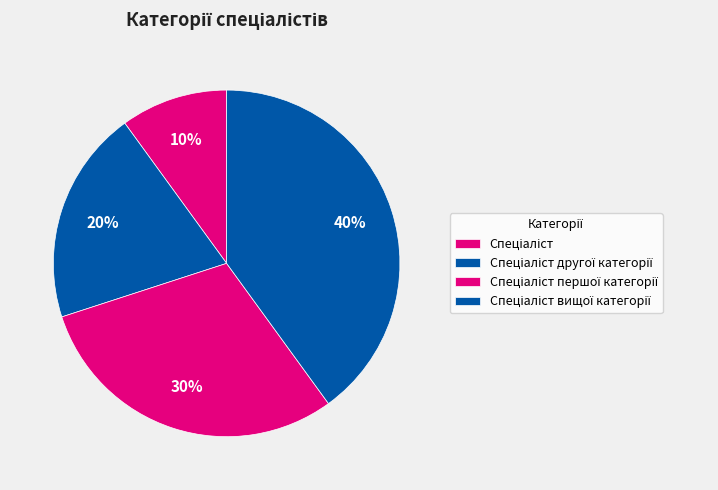

How many segments does this pie chart have?

4